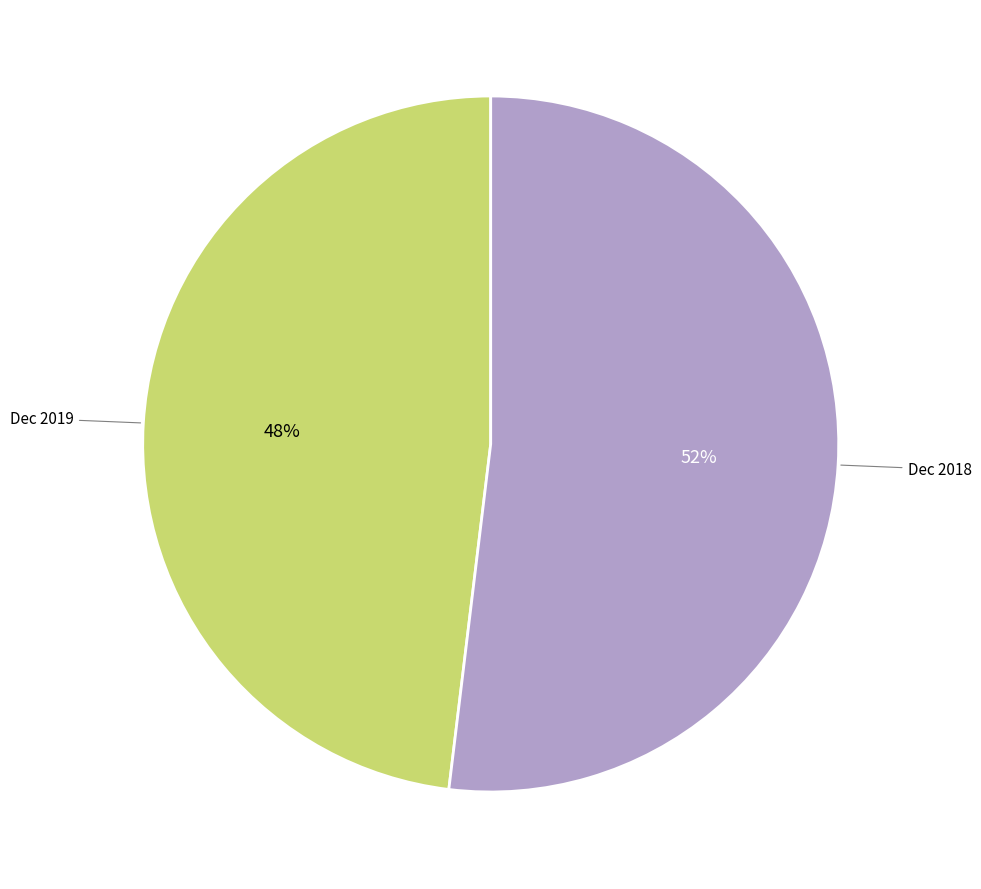

Is there a majority slice in this chart?

Yes